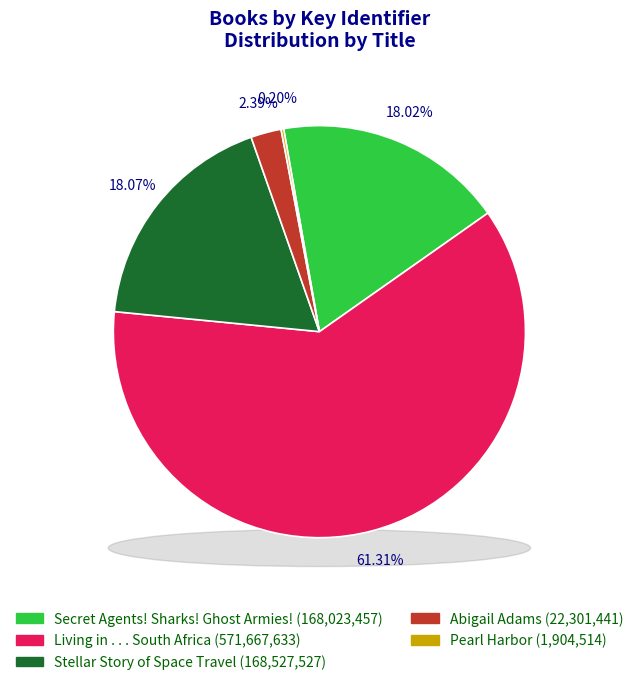

Which category accounts for the majority?

Living in . . . South Africa